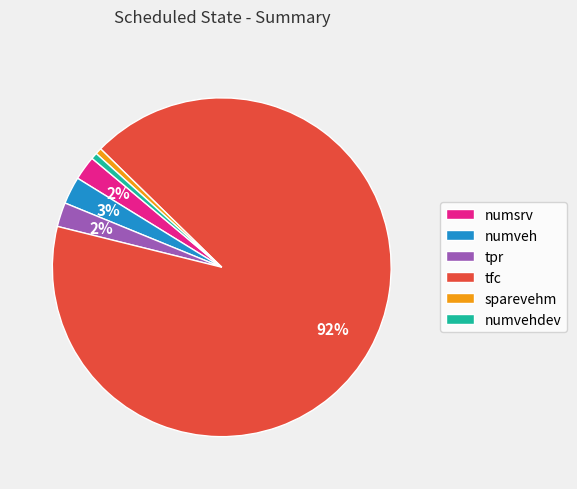

Between tfc and sparevehm, which is larger?

tfc